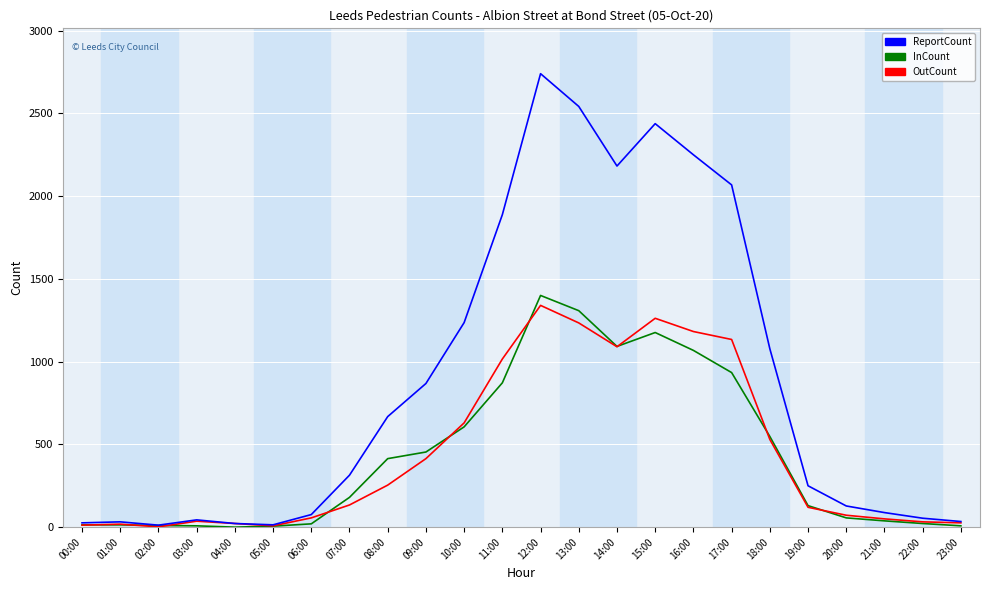

Which label corresponds to the largest value in the chart?

12:00